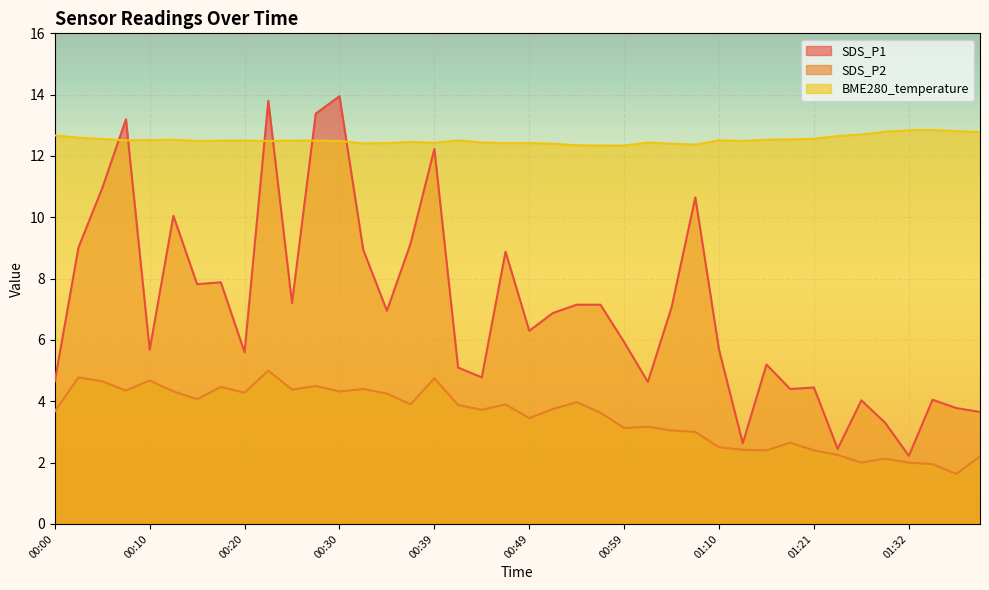

At which category does the chart reach its minimum across all series?

01:37